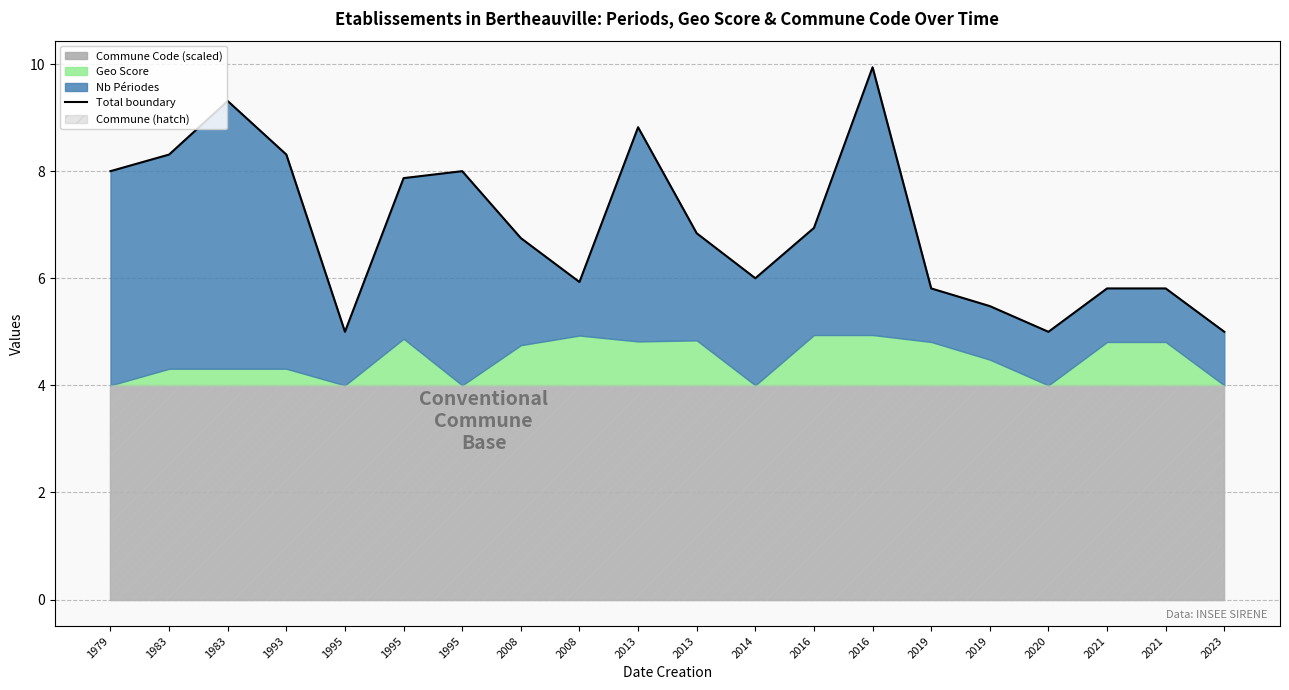

Which has a higher value, 2019 or 2020?

2019